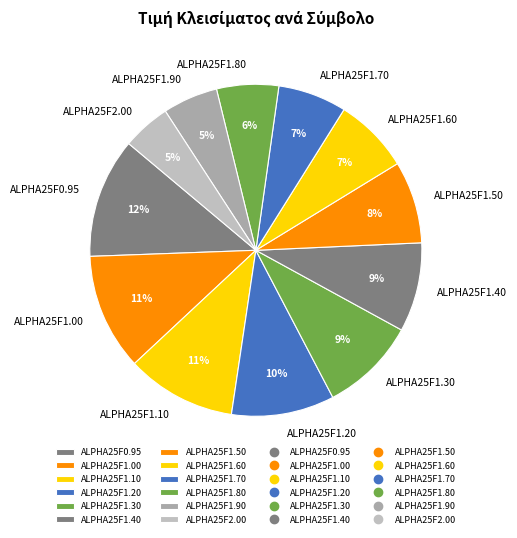

To the nearest percent, what portion does ALPHA25F1.00 represent?

11%